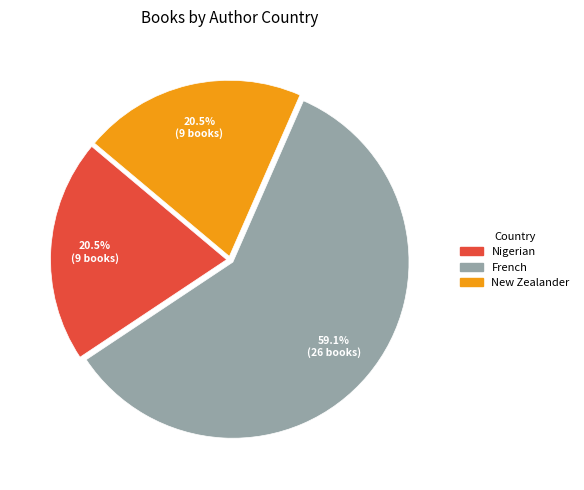

How many slices are in this pie chart?

3